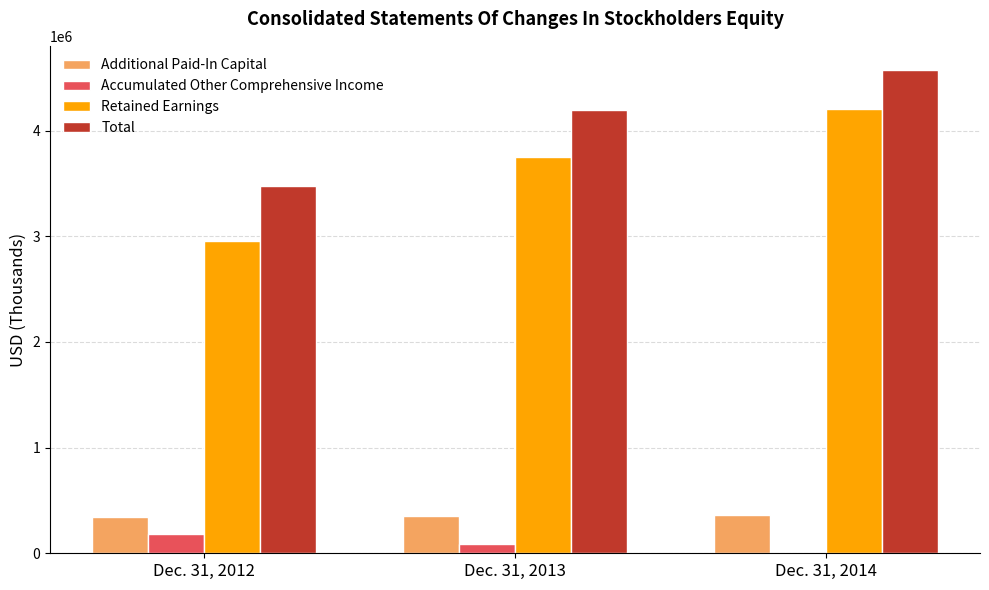

At which category does the chart reach its peak across all series?

Dec. 31, 2014